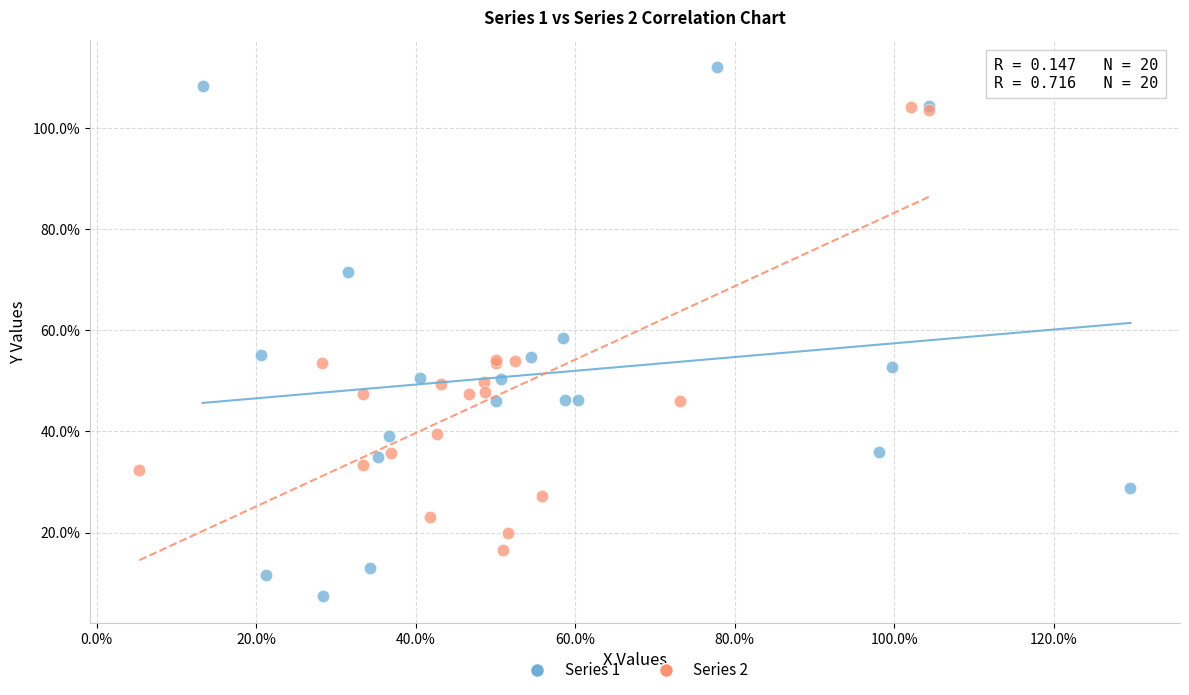

What are all the series names shown in the legend?

Series 1, Series 2